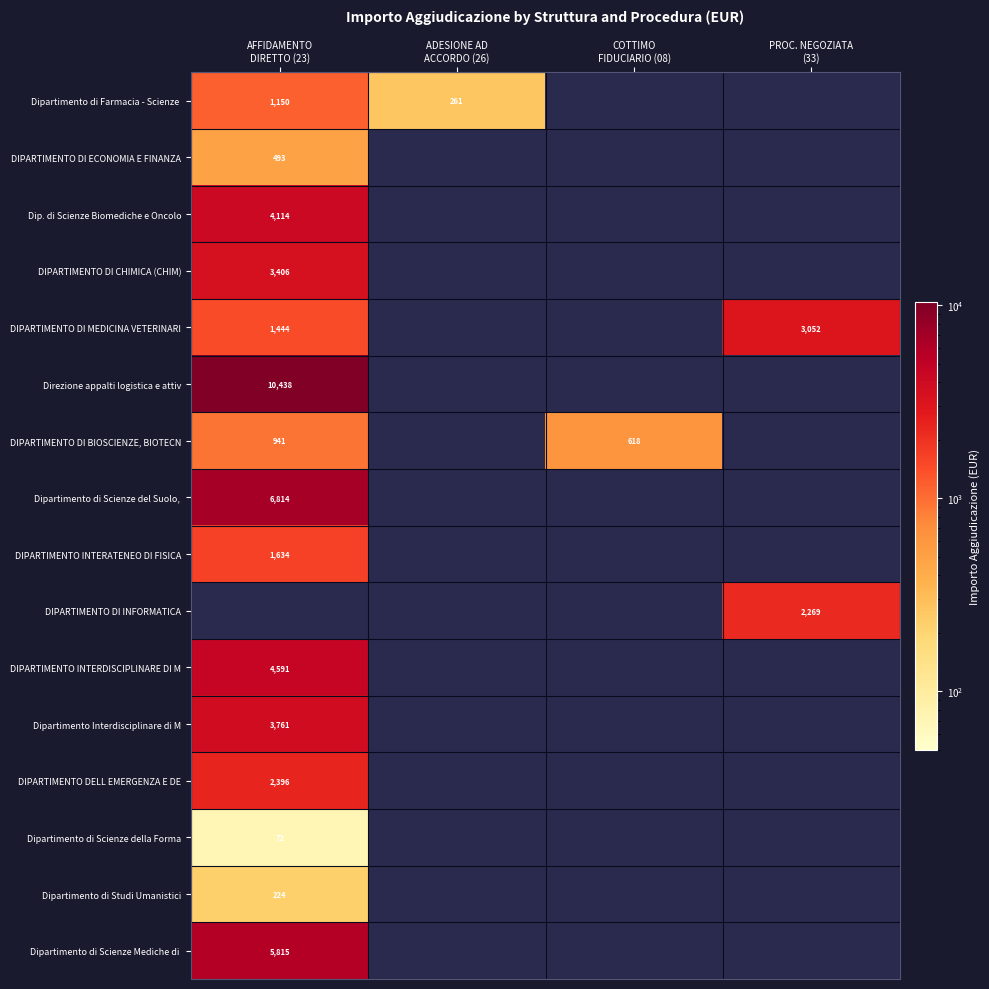

Which category has the lowest value across all series?

AFFIDAMENTO
DIRETTO (23)